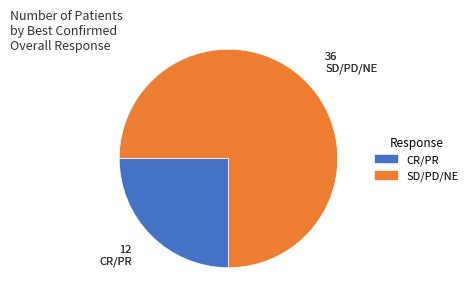

Does any single category account for the majority?

Yes